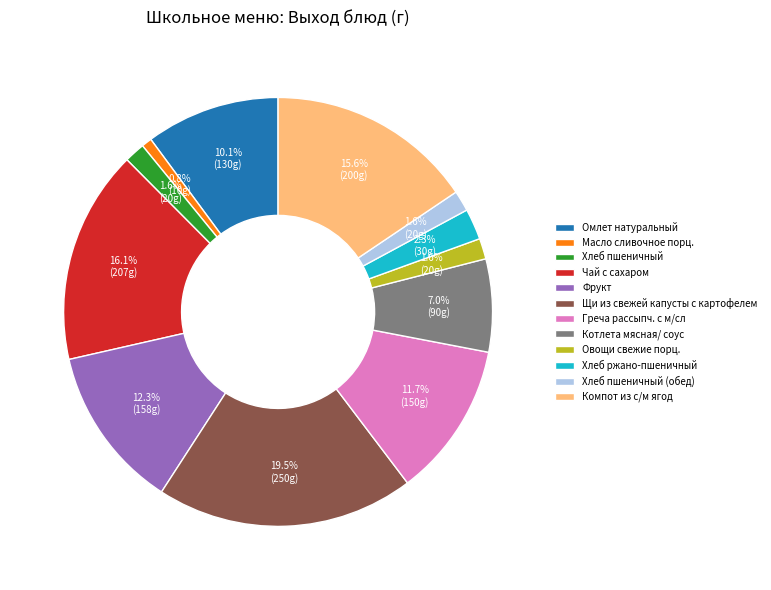

What percentage is the Овощи свежие порц. slice, to the nearest percent?

2%